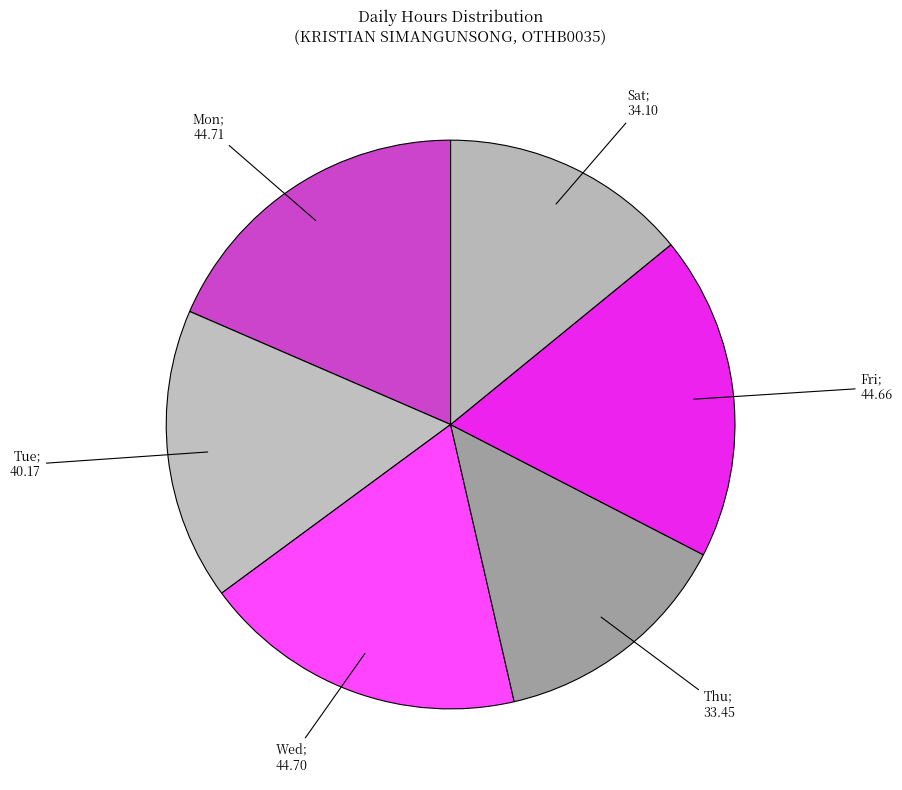

How many slices are in this pie chart?

6